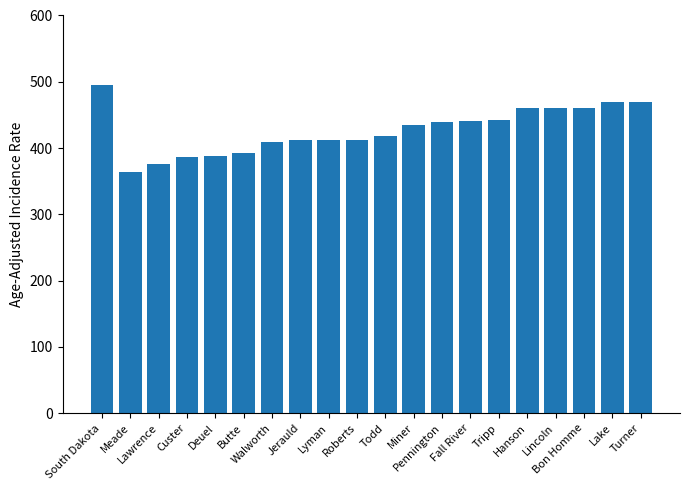

What is the ratio of the value at Butte to the value at Hanson?

0.9